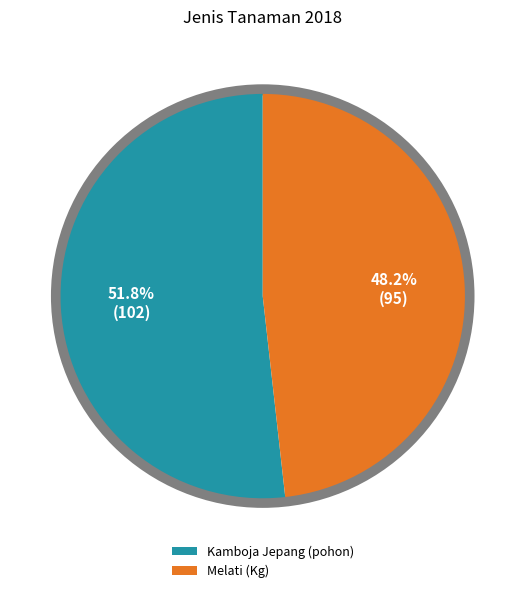

The Kamboja Jepang (pohon) slice represents 52% of the pie. True or false?

True